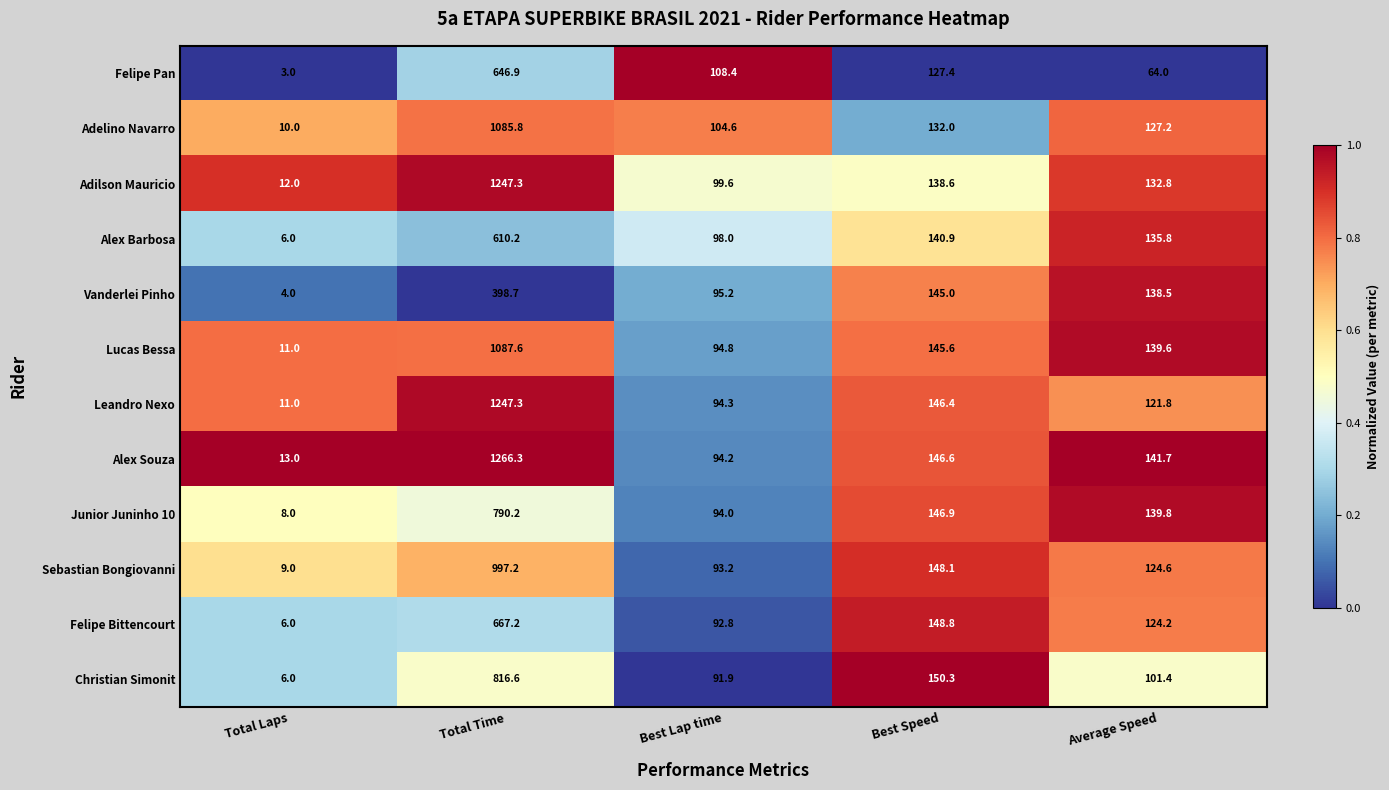

Is it true that Felipe Bittencourt equals 148.8 at Best Speed?

True